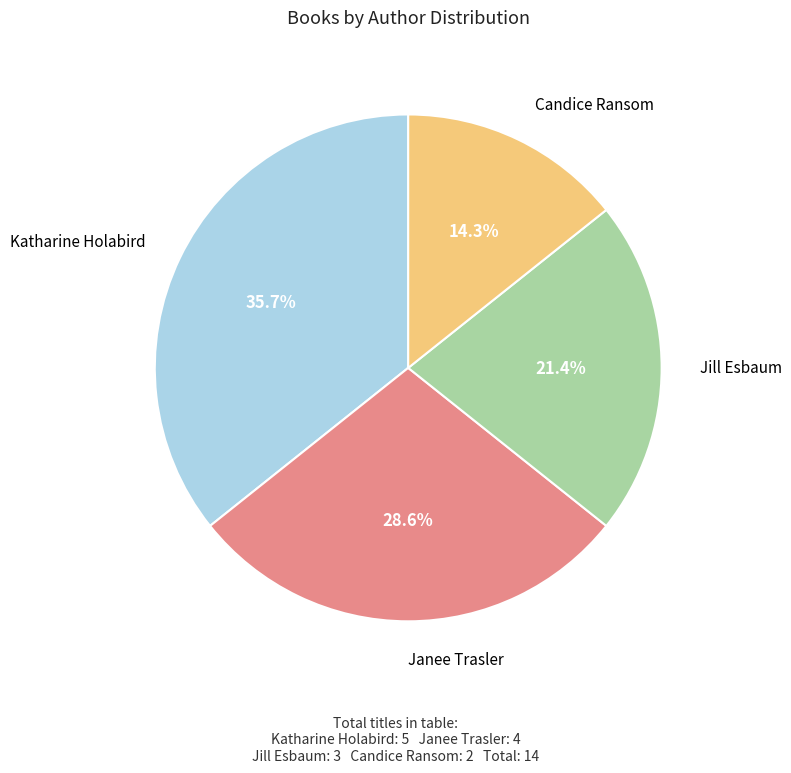

To the nearest percent, what is the difference between the largest and smallest slice percentages?

21%